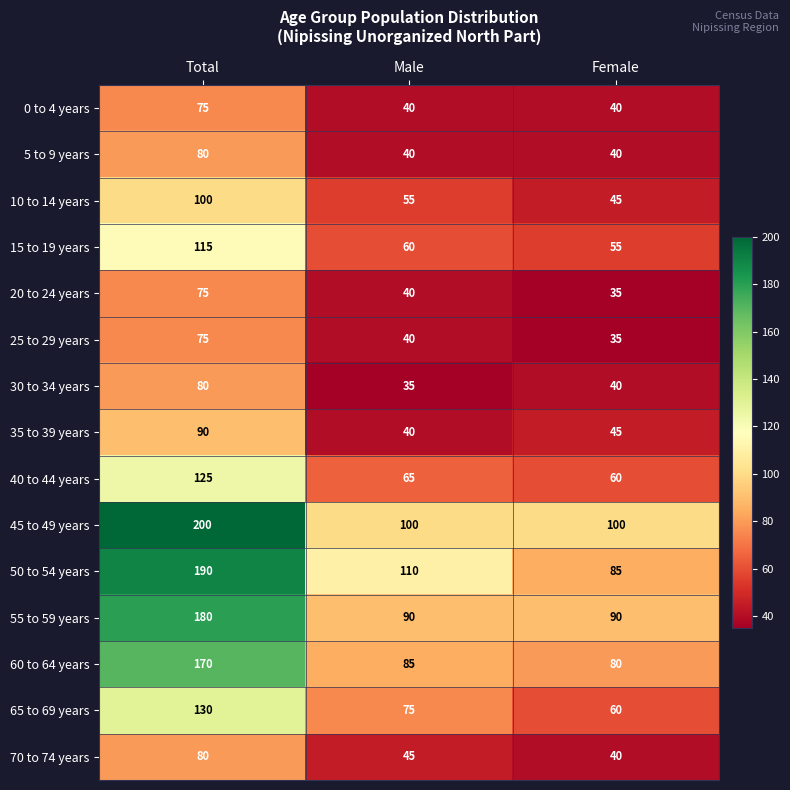

Which series changed the most between Male and Female?

50 to 54 years